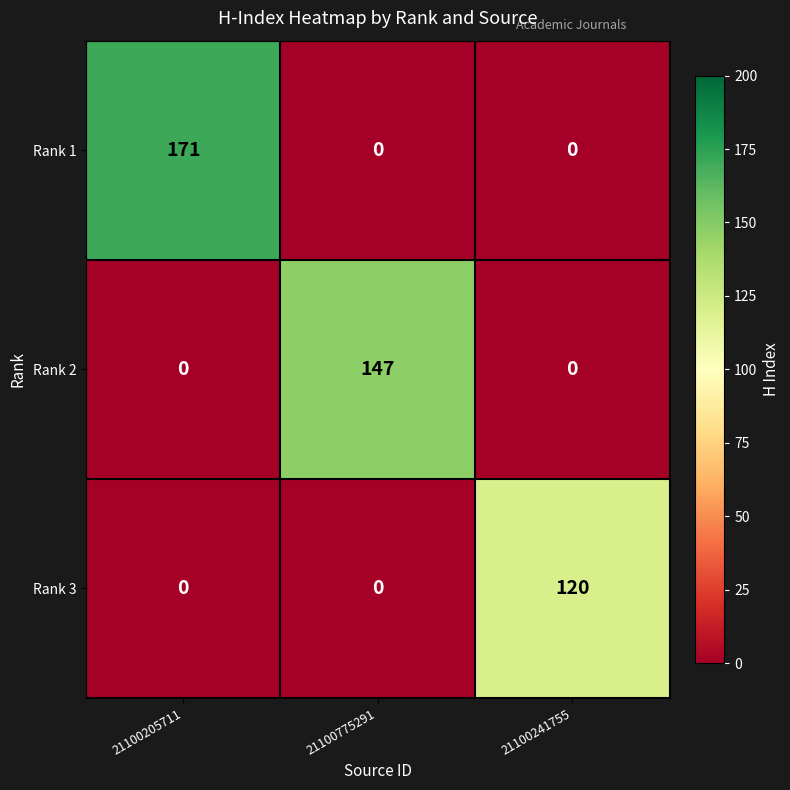

Reading right to left, list all the values displayed in this chart.

Rank 1: 21100241755=0	21100775291=0	21100205711=171
Rank 2: 21100241755=0	21100775291=147	21100205711=0
Rank 3: 21100241755=120	21100775291=0	21100205711=0